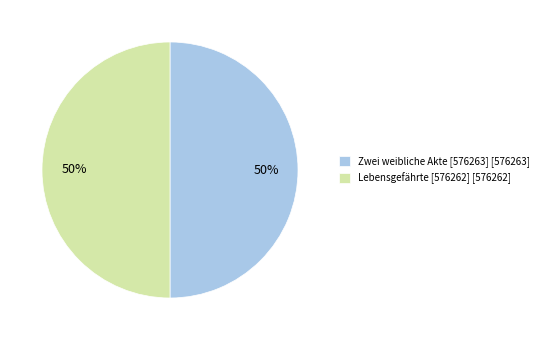

What is the ratio of the value at Zwei weibliche Akte [576263] [576263] to the value at Lebensgefährte [576262] [576262]?

1.0